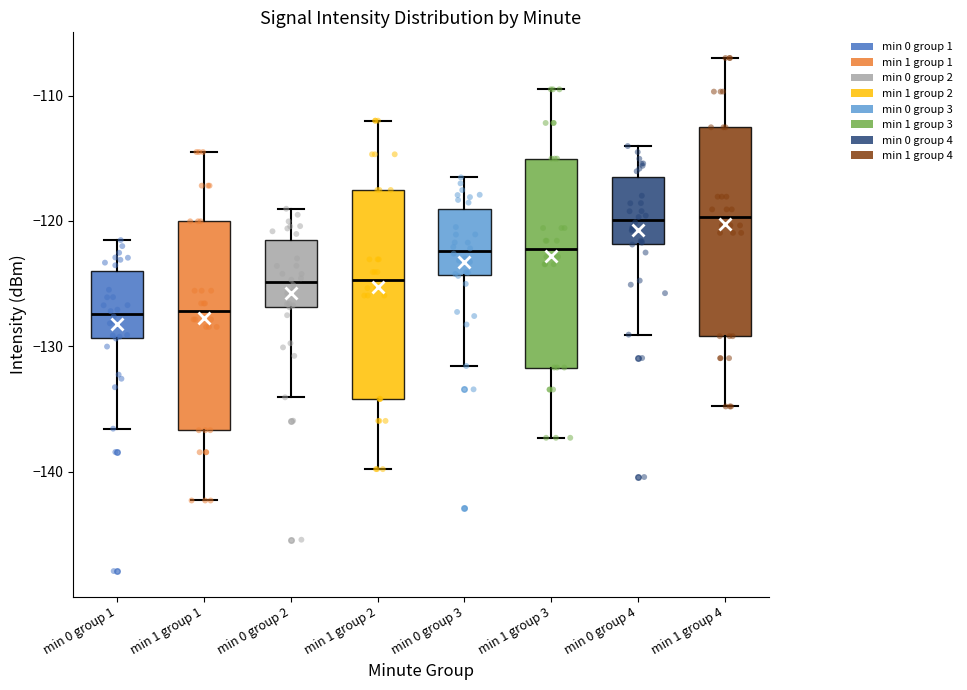

Reading left to right, transcribe this box plot: for each box, give where its median line is, the range the box spans, and where its two whiskers end, as read against the y-axis. The values are not printed on the chart, so give them approximately, as read against the axis.

min 0 group 1: median -127, box -129 to -124, whiskers -137 to -122
min 1 group 1: median -127, box -137 to -120, whiskers -142 to -115
min 0 group 2: median -125, box -127 to -122, whiskers -134 to -119
min 1 group 2: median -125, box -134 to -118, whiskers -140 to -112
min 0 group 3: median -122, box -124 to -119, whiskers -132 to -117
min 1 group 3: median -122, box -132 to -115, whiskers -137 to -110
min 0 group 4: median -120, box -122 to -117, whiskers -129 to -114
min 1 group 4: median -120, box -129 to -113, whiskers -135 to -107